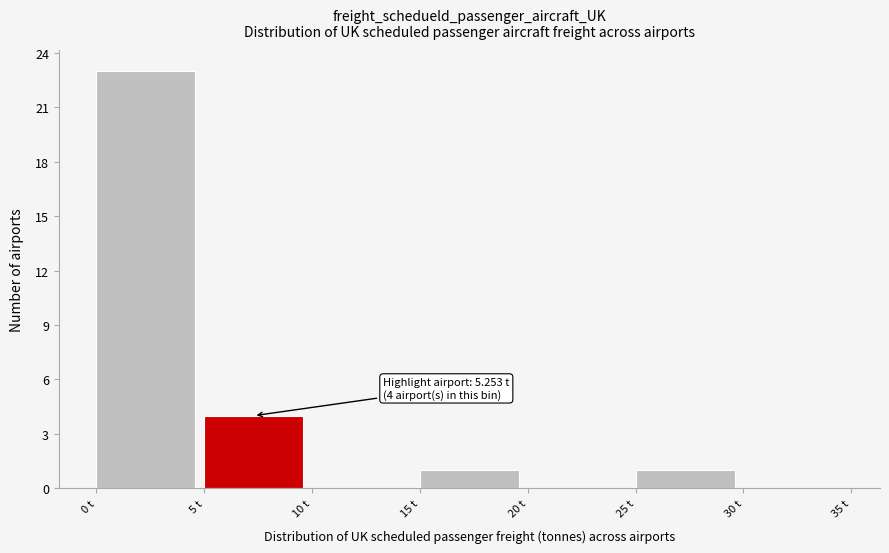

Which range on the x-axis has the tallest bar?

0 to 5